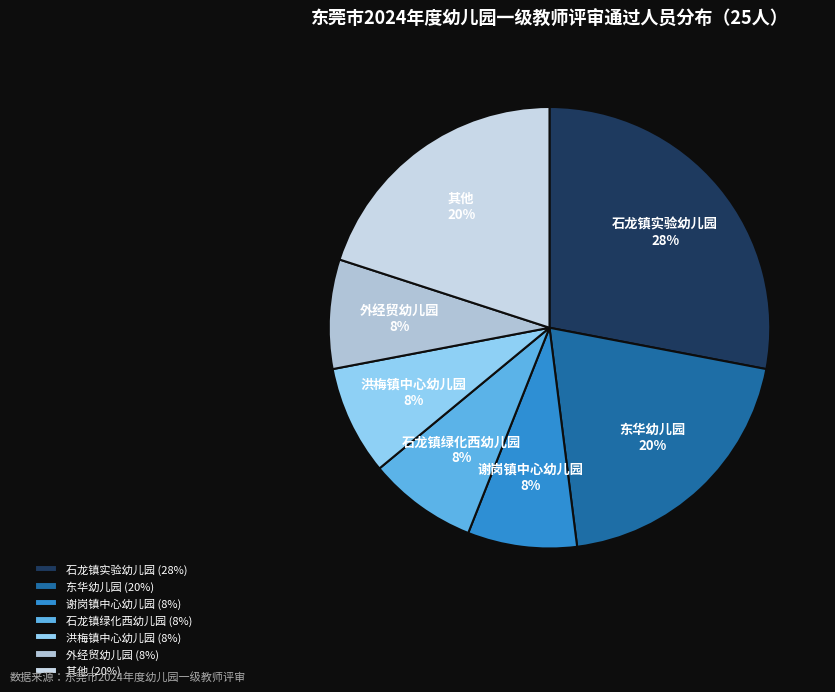

Count the number of slices in the pie.

7